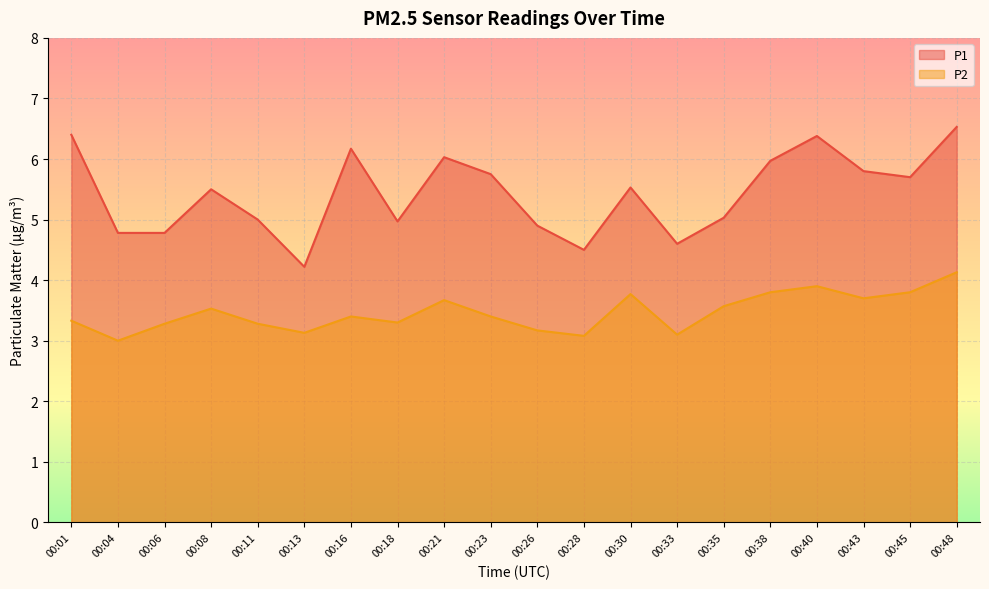

What are all the series names shown in the legend?

P1, P2